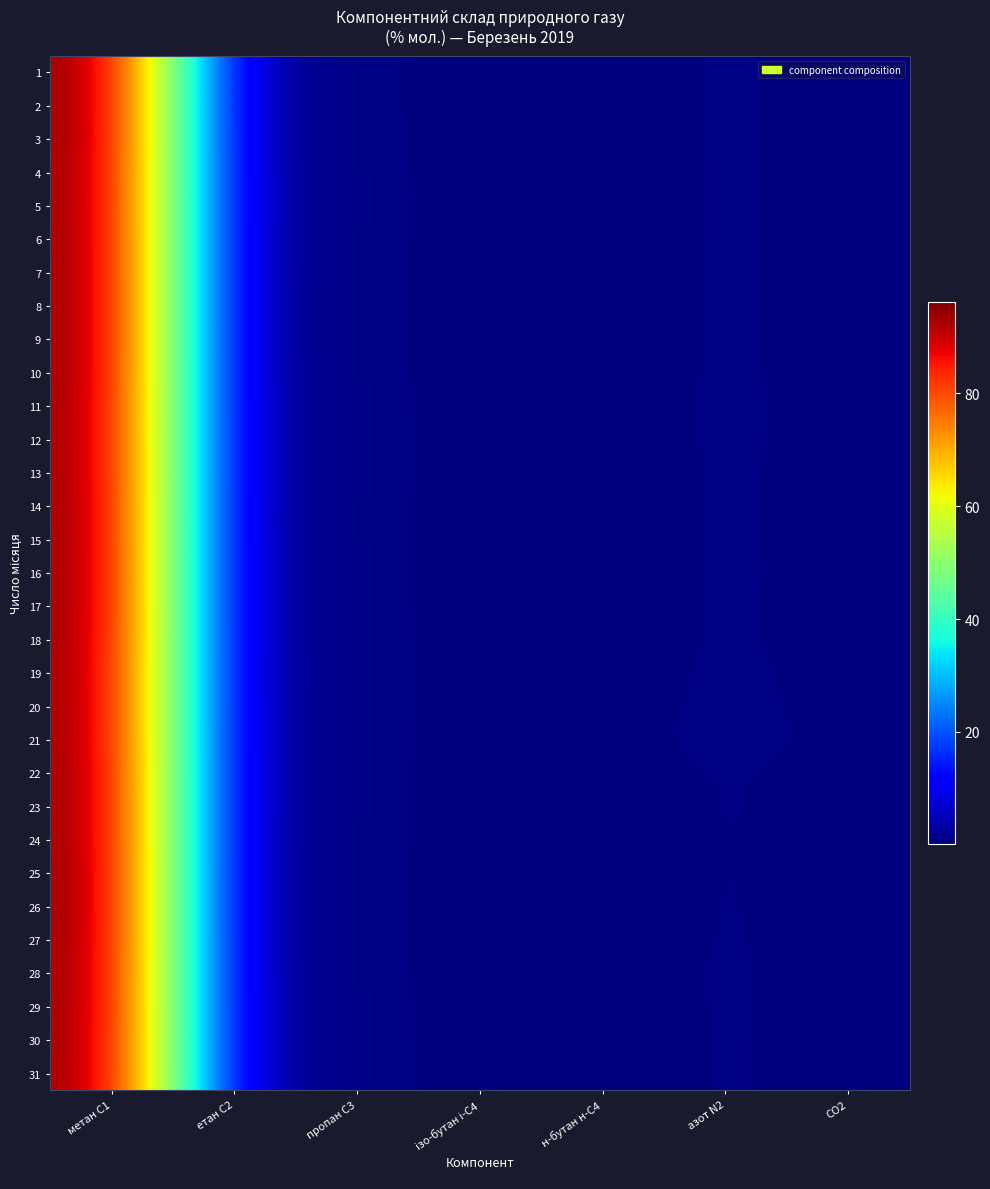

Which category has the lowest value across all series?

н-бутан н-С4